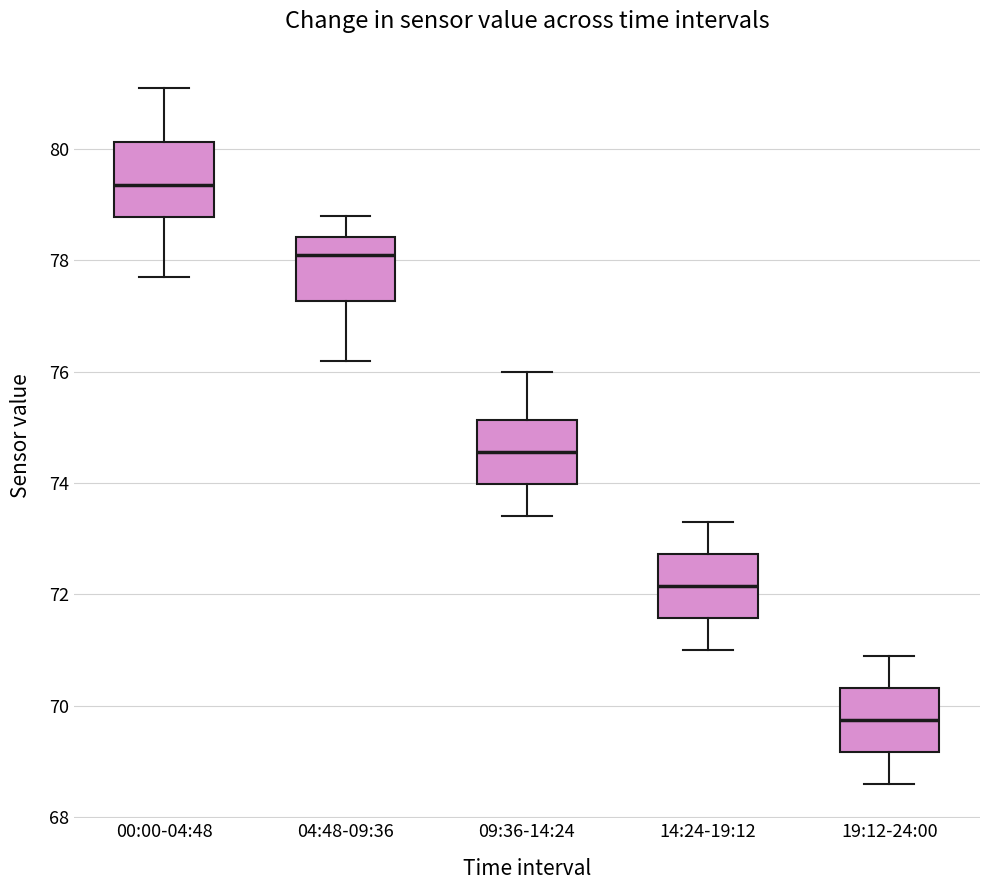

Which box has the lowest median line?

19:12-24:00